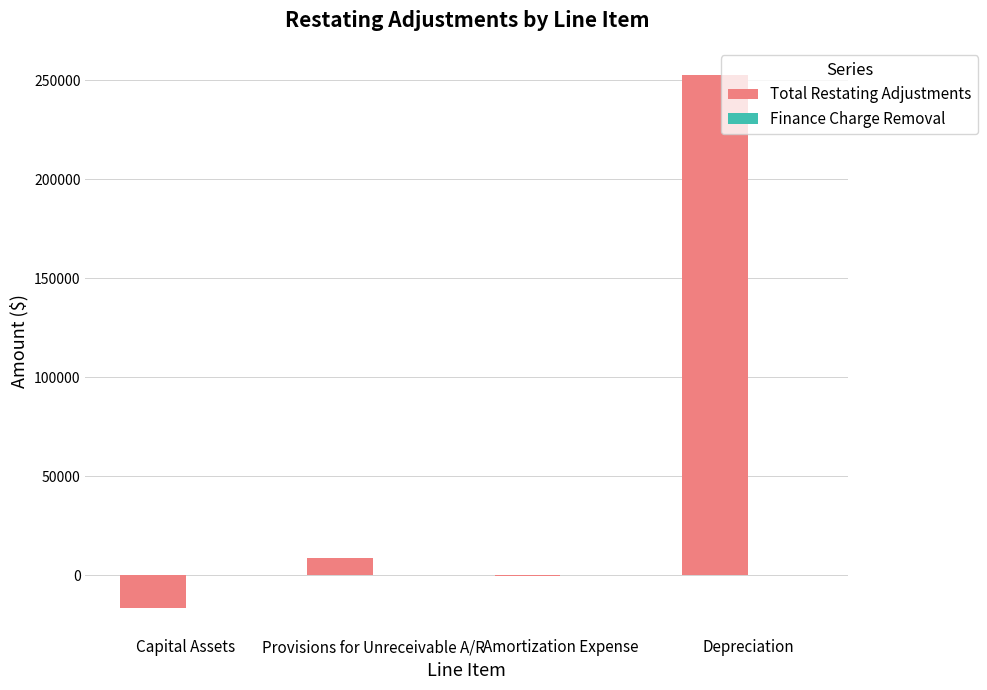

What is the approximate value at Capital Assets?

-16568